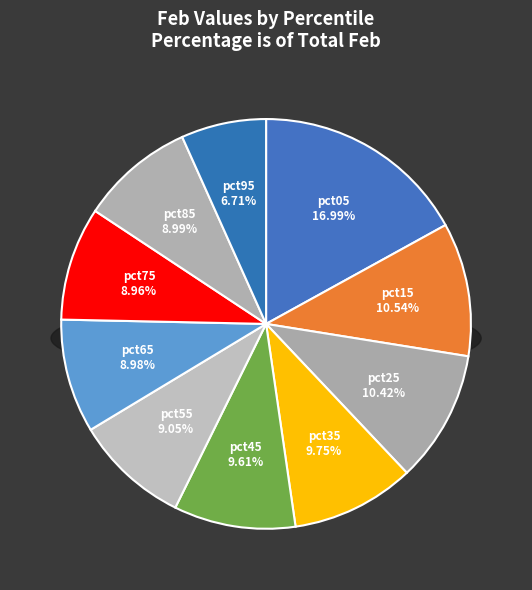

What percentage is the pct15 slice, to the nearest percent?

11%